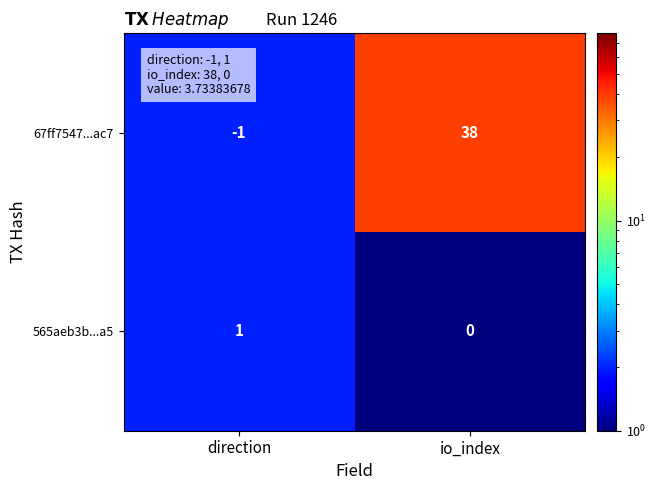

What is the sum of the 67ff7547...ac7 values at direction and io_index?

37